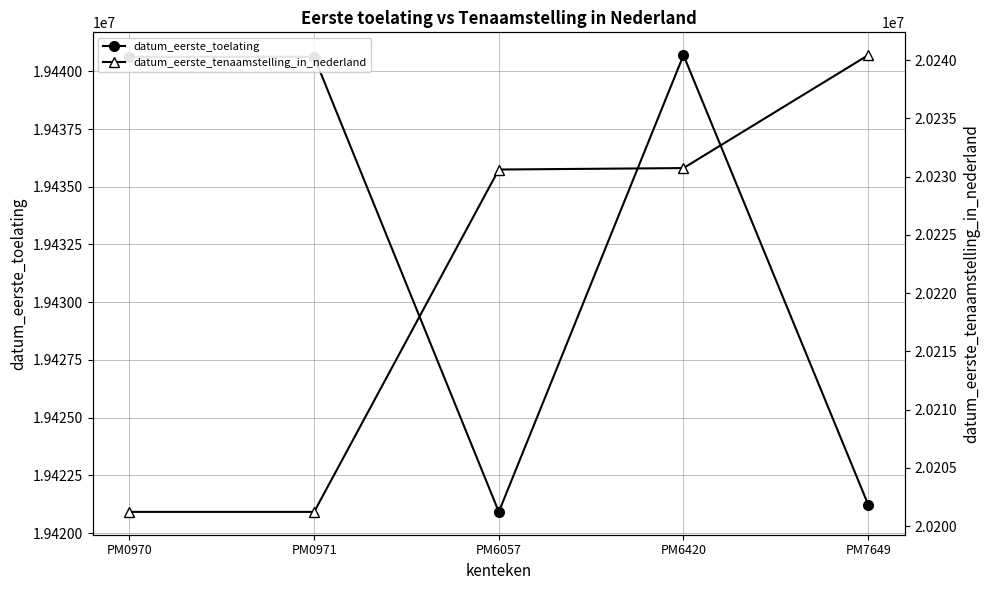

What is the highest value of the datum_eerste_tenaamstelling_in_nederland series?

20240418